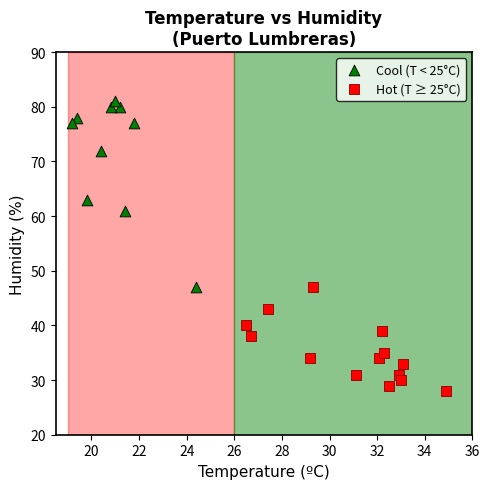

Which series has the largest Y range (max minus min)?

Cool (T < 25°C)